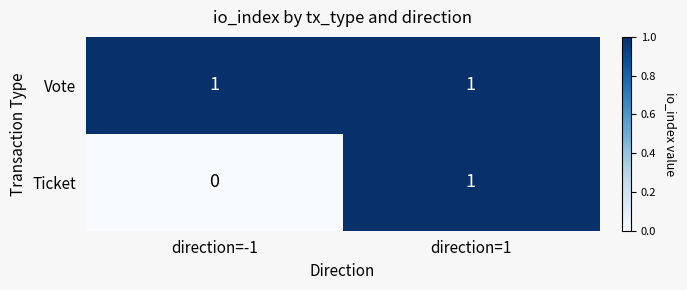

Where is Ticket nearest to the value 0?

direction=-1